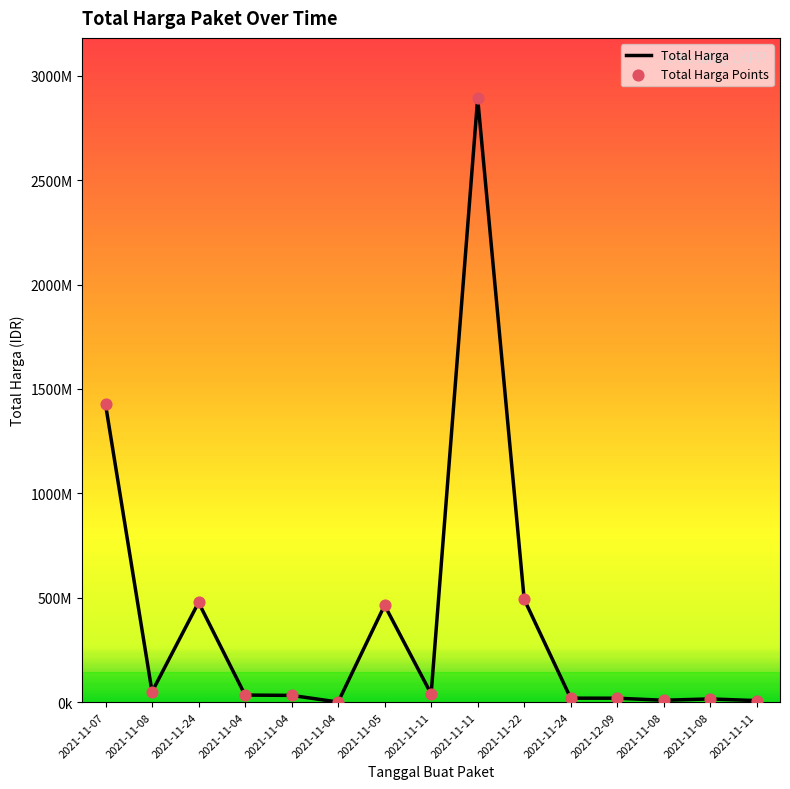

Between 2021-11-11 and 2021-11-11, which is larger?

2021-11-11